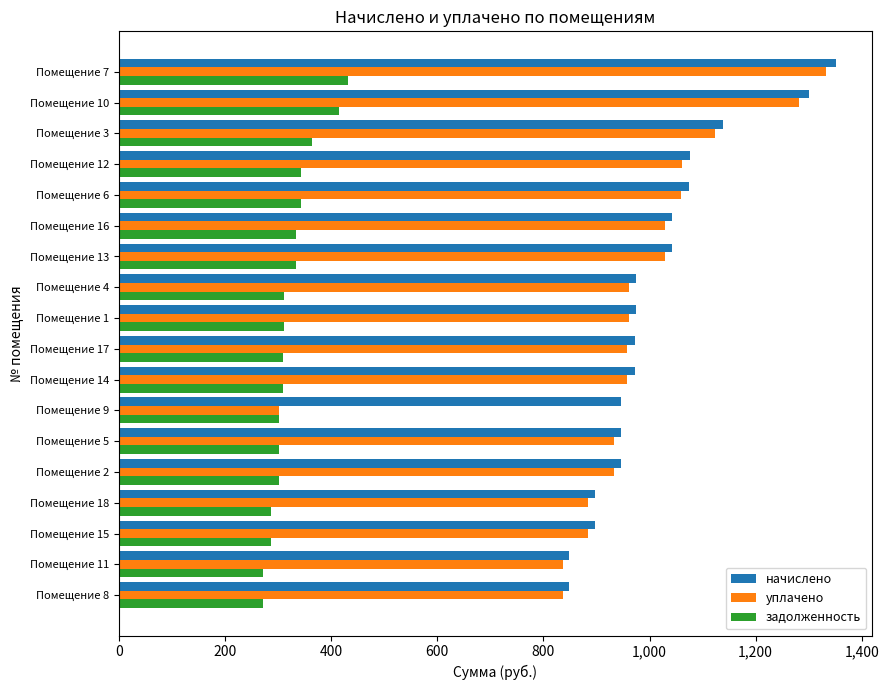

At which category is the sum across all series the highest?

Помещение 7